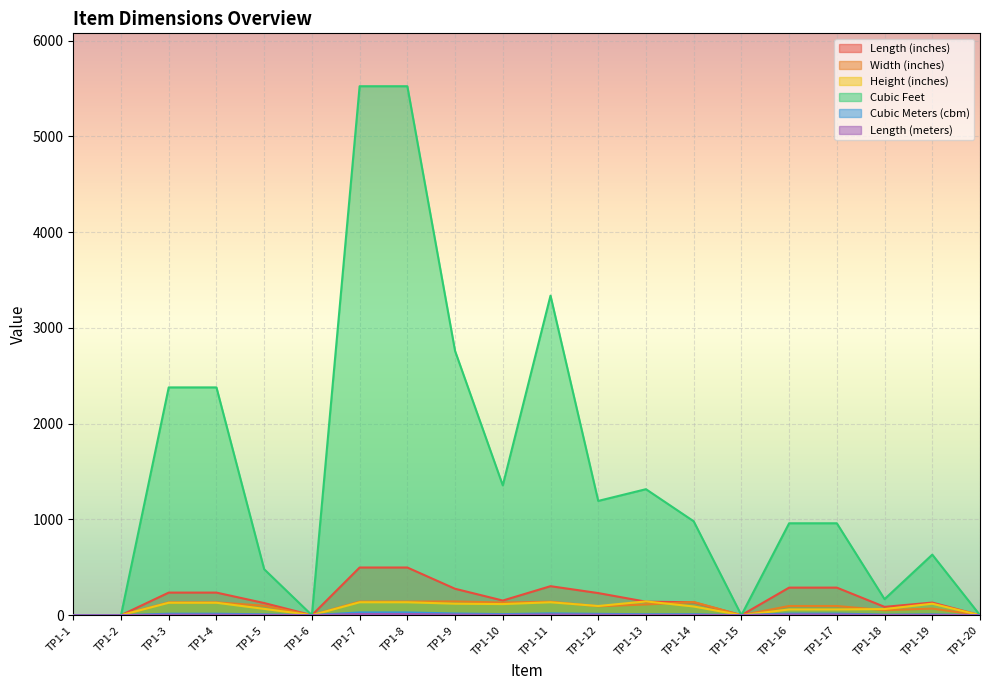

The Cubic Feet series shows 1853.7 at TP1-13. True or false?

False